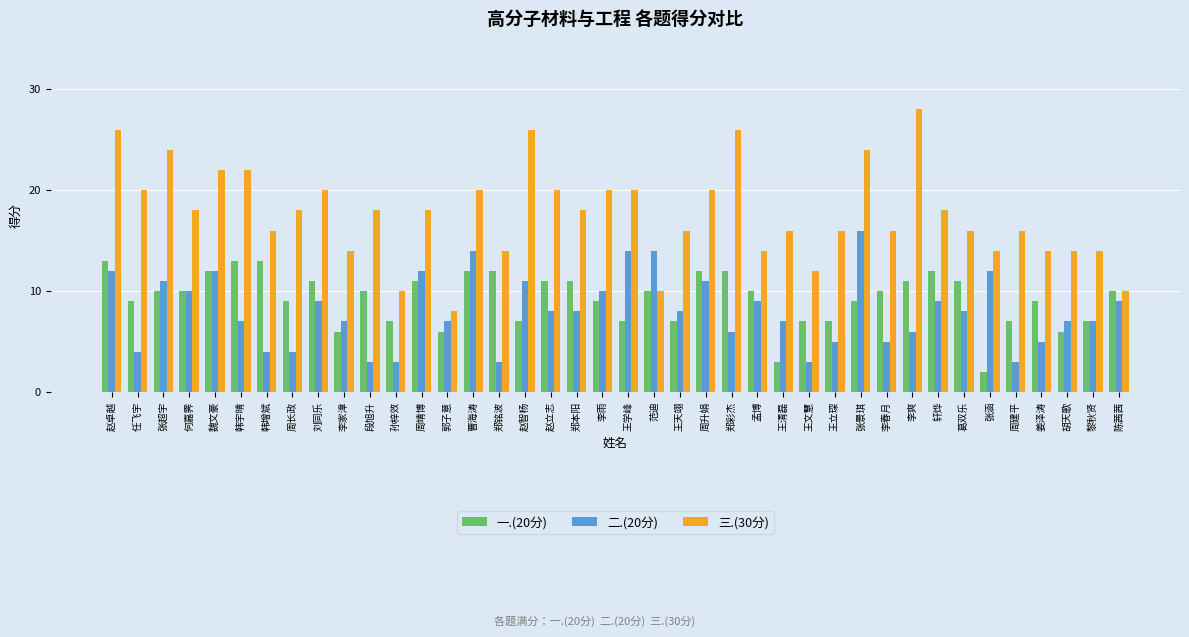

List the series in order of their peak value, lowest first.

一.(20分), 二.(20分), 三.(30分)